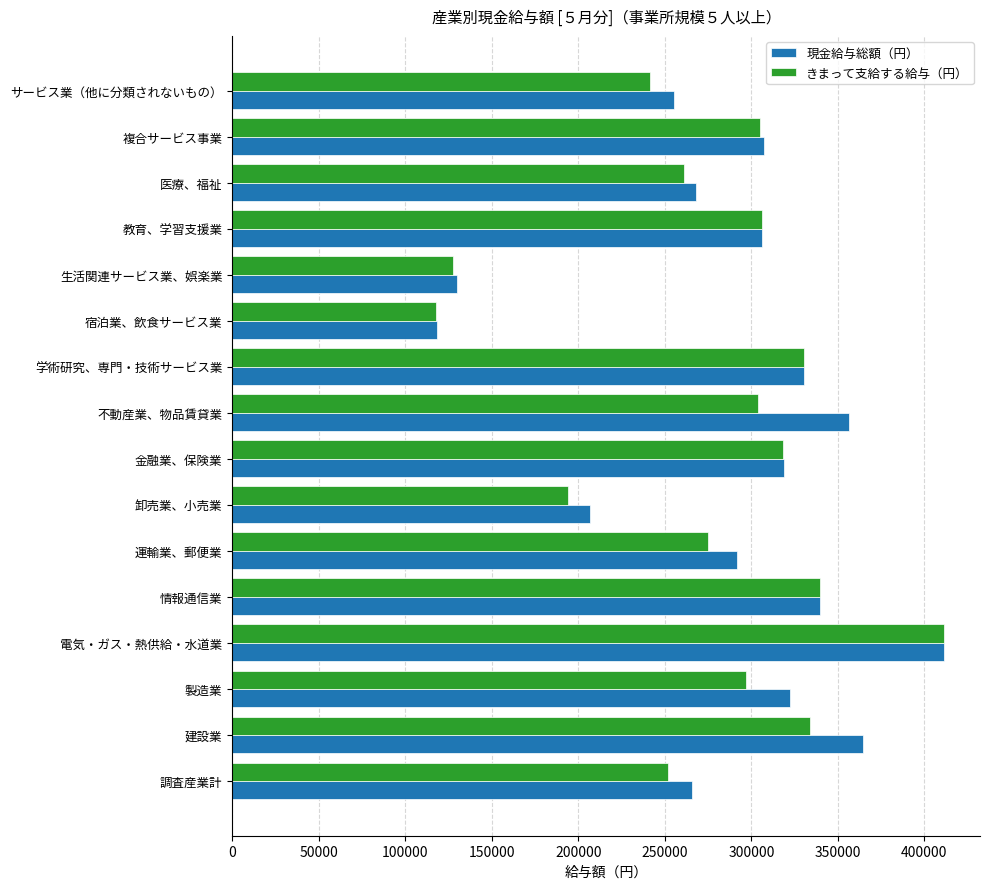

At which label does きまって支給する給与（円） reach its minimum?

宿泊業、飲食サービス業